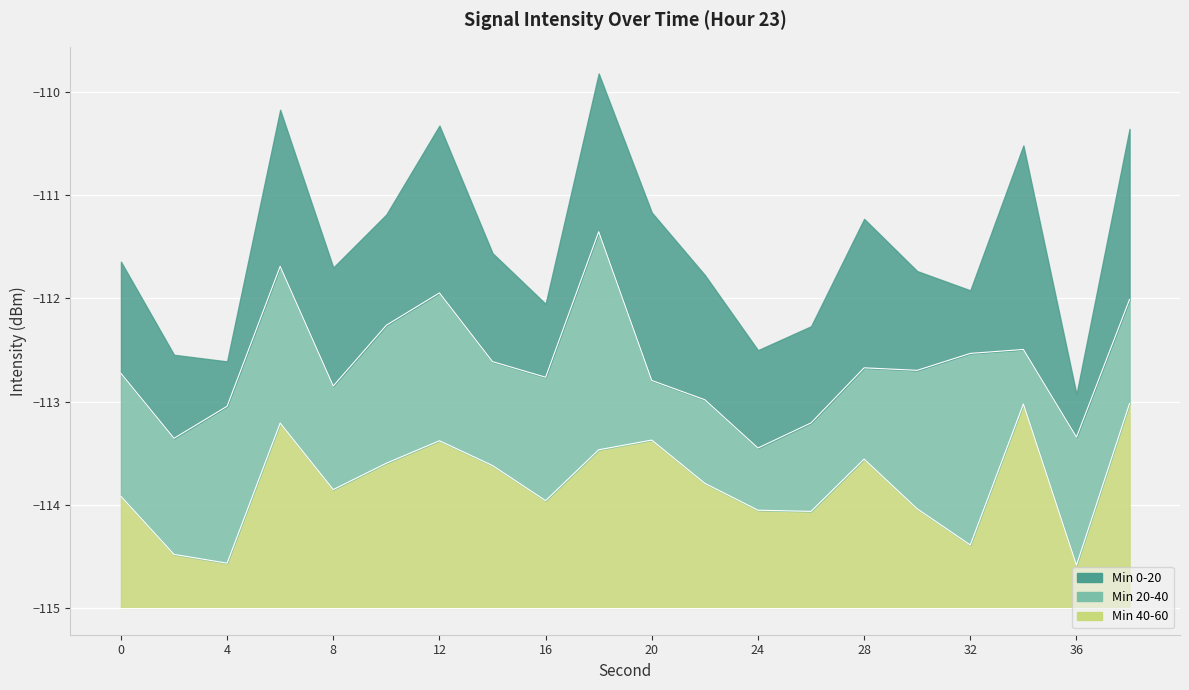

Where is the first local maximum for Min 0-20?

6